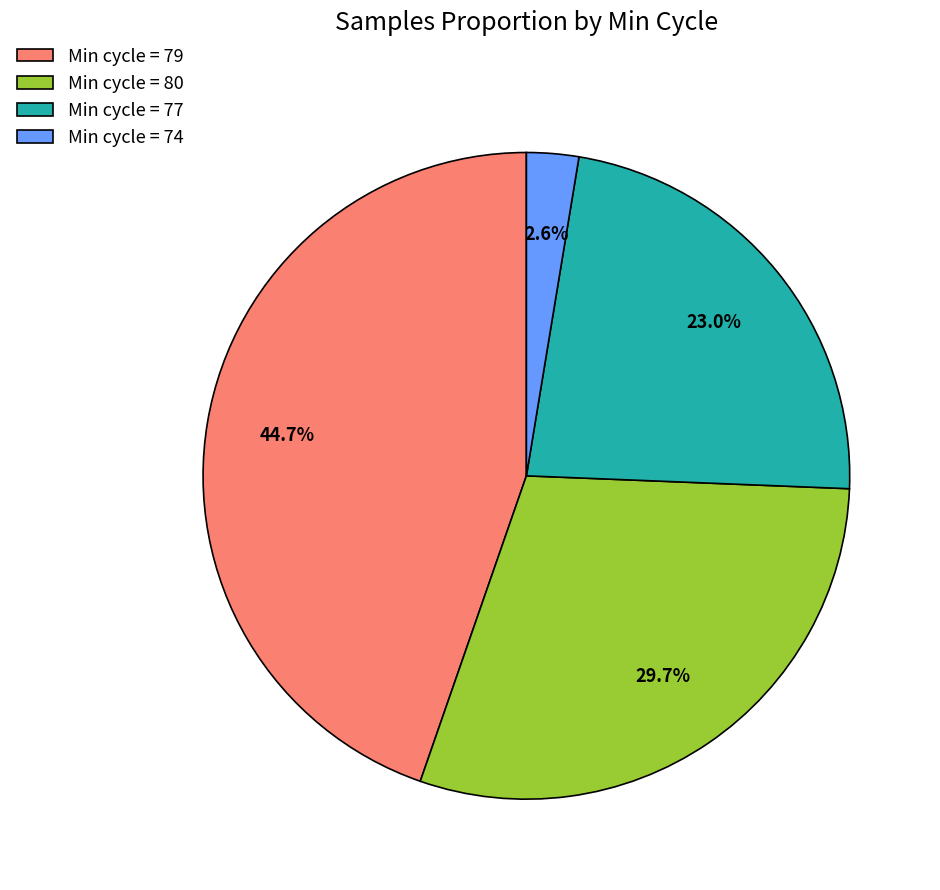

Is the sum of Min cycle = 80 and Min cycle = 77 greater than half?

Yes